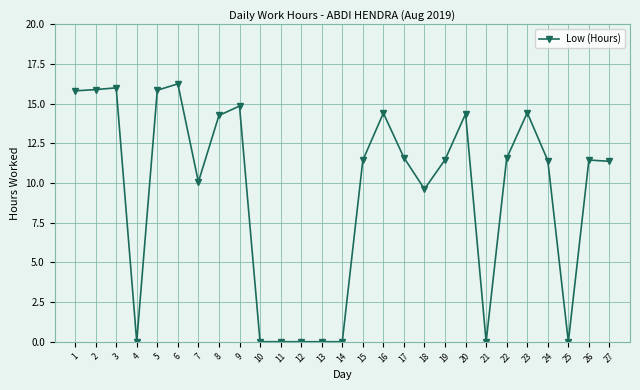

How many series are shown in this chart?

1